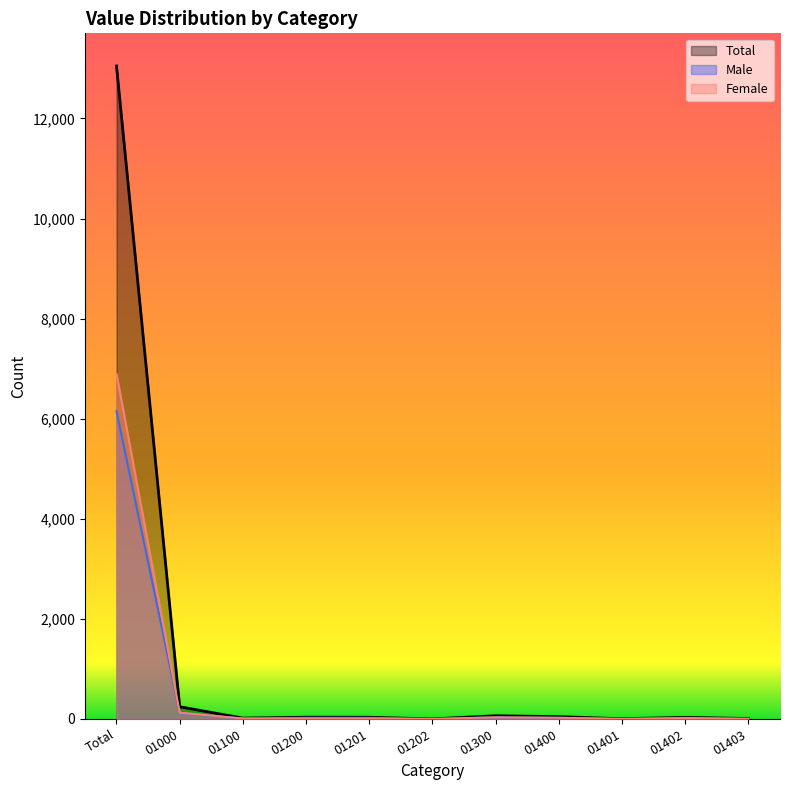

What is the value of the Total point at the 9th from the left?

5